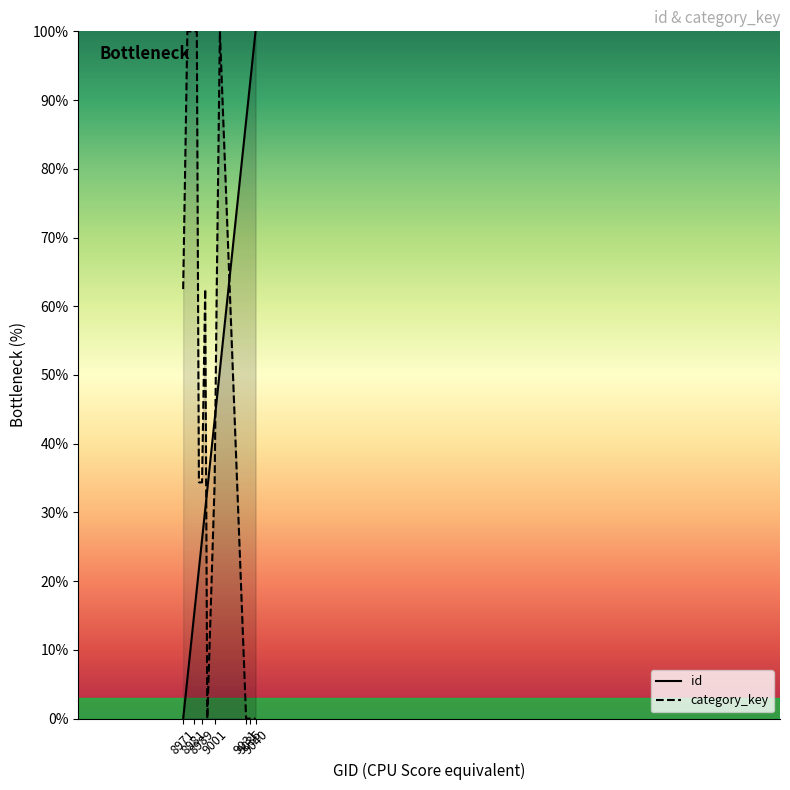

What is the maximum value shown in the chart?

100.0